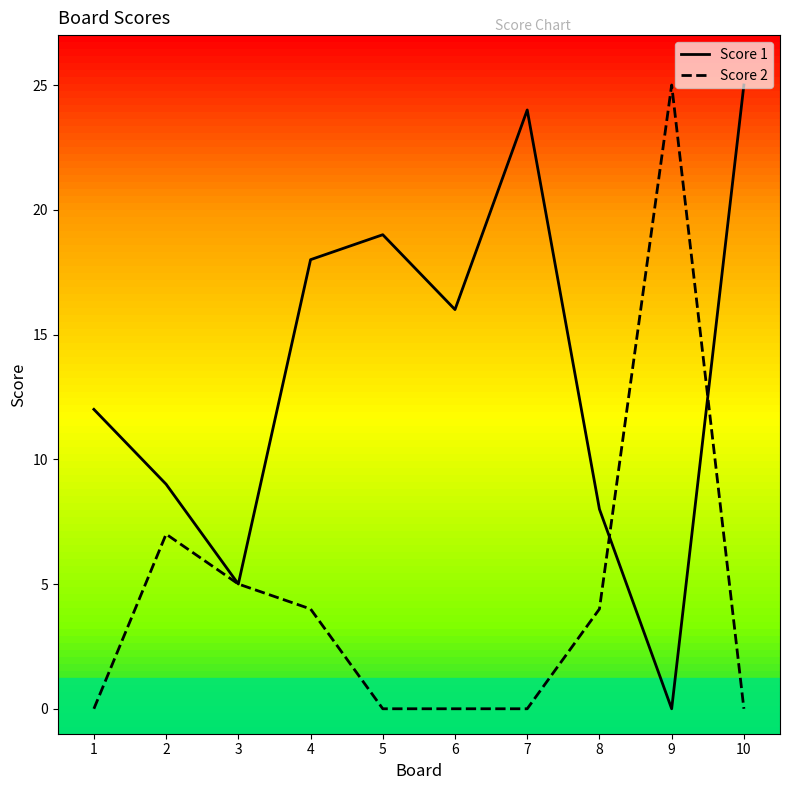

Reading right to left, extract all data points from this chart.

Score 1: 25	0	8	24	16	19	18	5	9	12
Score 2: 0	25	4	0	0	0	4	5	7	0